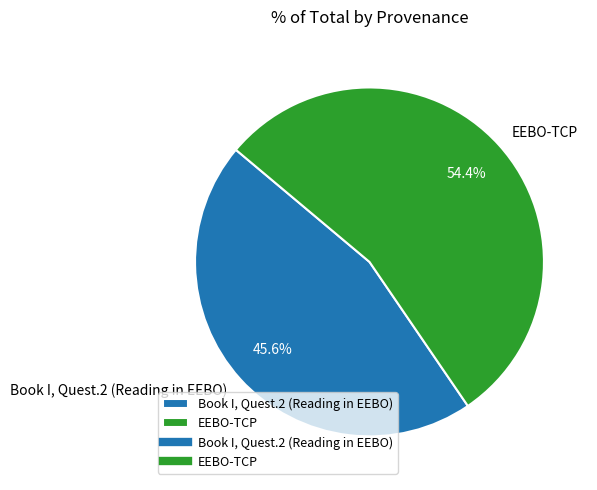

Which category has the biggest portion of the pie?

EEBO-TCP